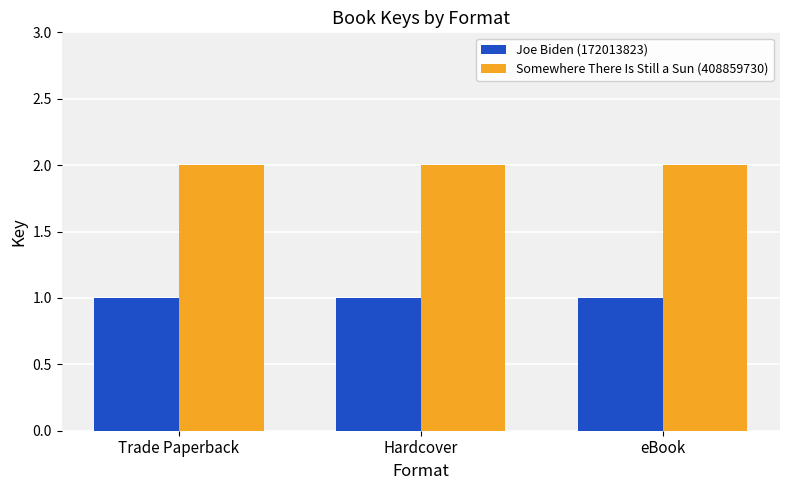

Which series has the largest total across all categories?

Somewhere There Is Still a Sun (408859730)